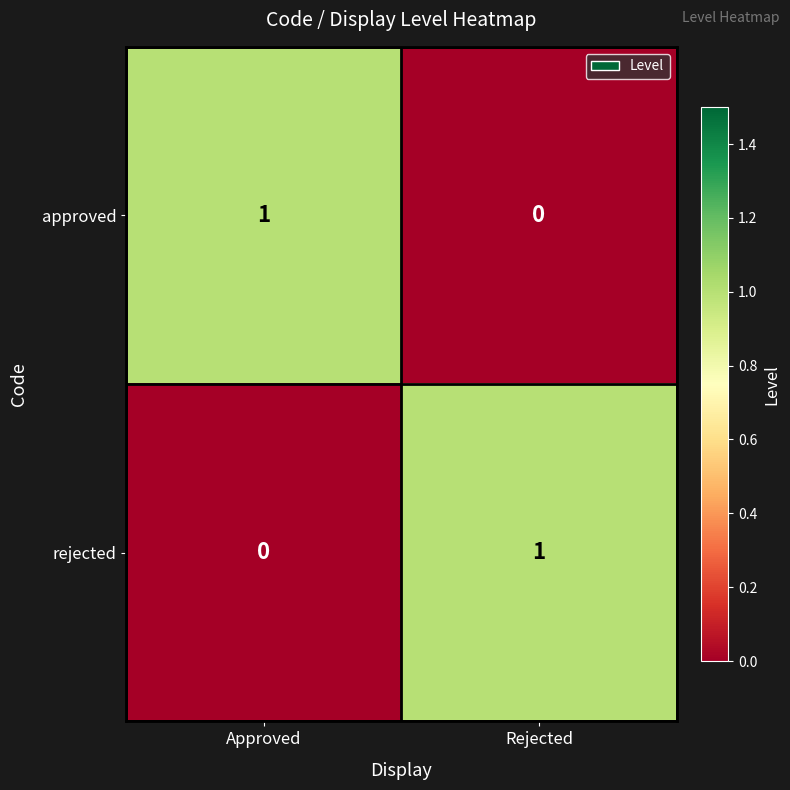

Which category has the lowest value in the approved series?

Rejected